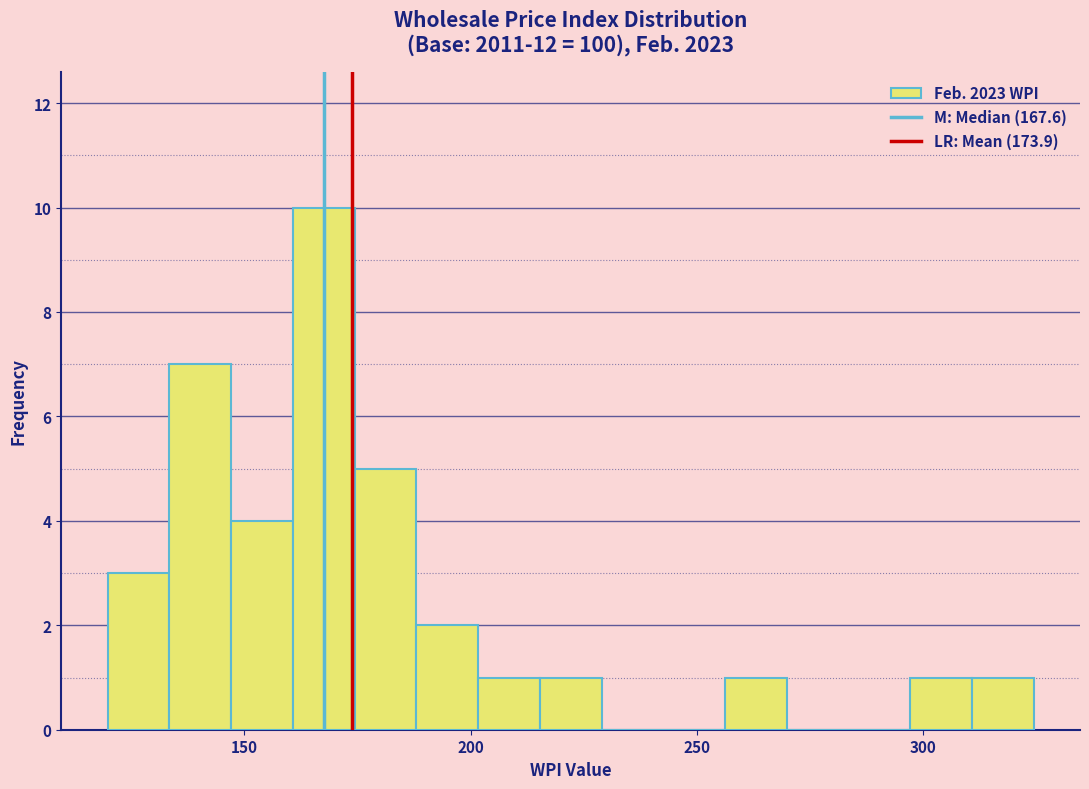

Read against the x-axis, roughly where is the centre of the tallest bar?

170